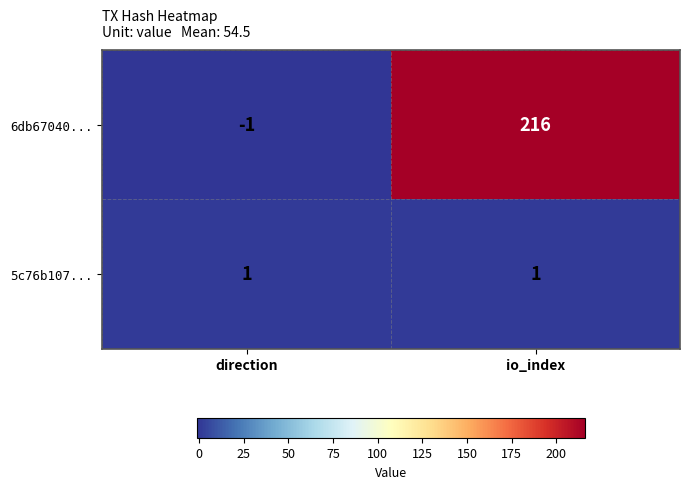

How many distinct data groups are displayed?

2